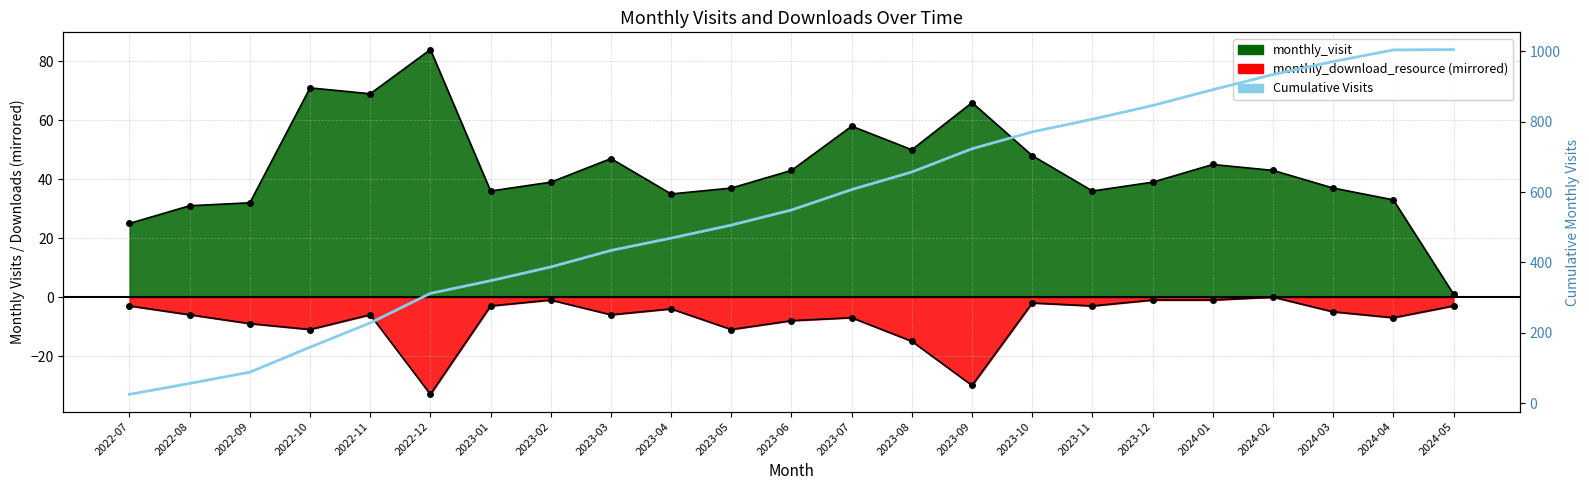

At which label is the value closest to 515?

2023-05